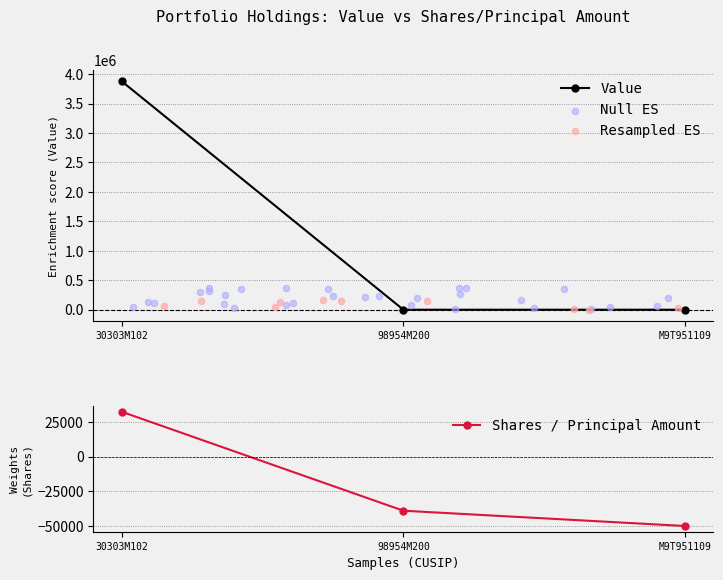

Which series has the largest total across all categories?

Value